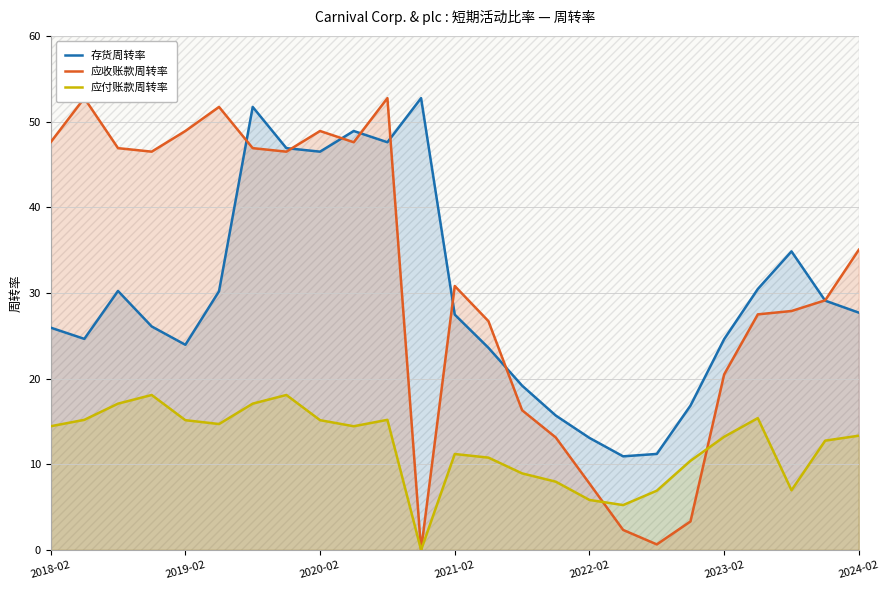

Between 7 and 22, which series saw the biggest shift?

应收账款周转率